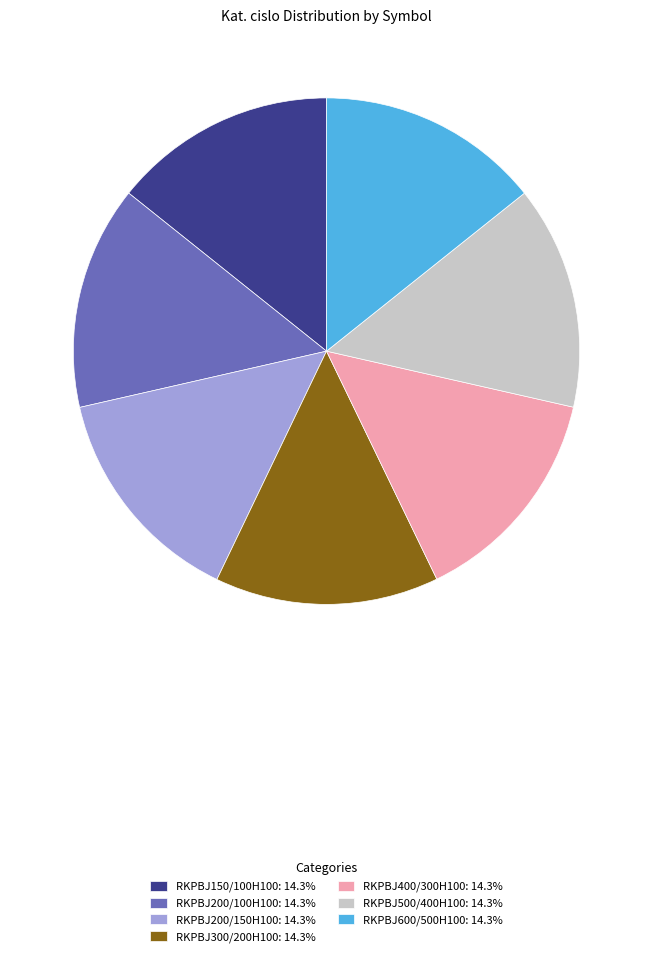

Is the sum of RKPBJ500/400H100: 14.3% and RKPBJ300/200H100: 14.3% greater than half?

No